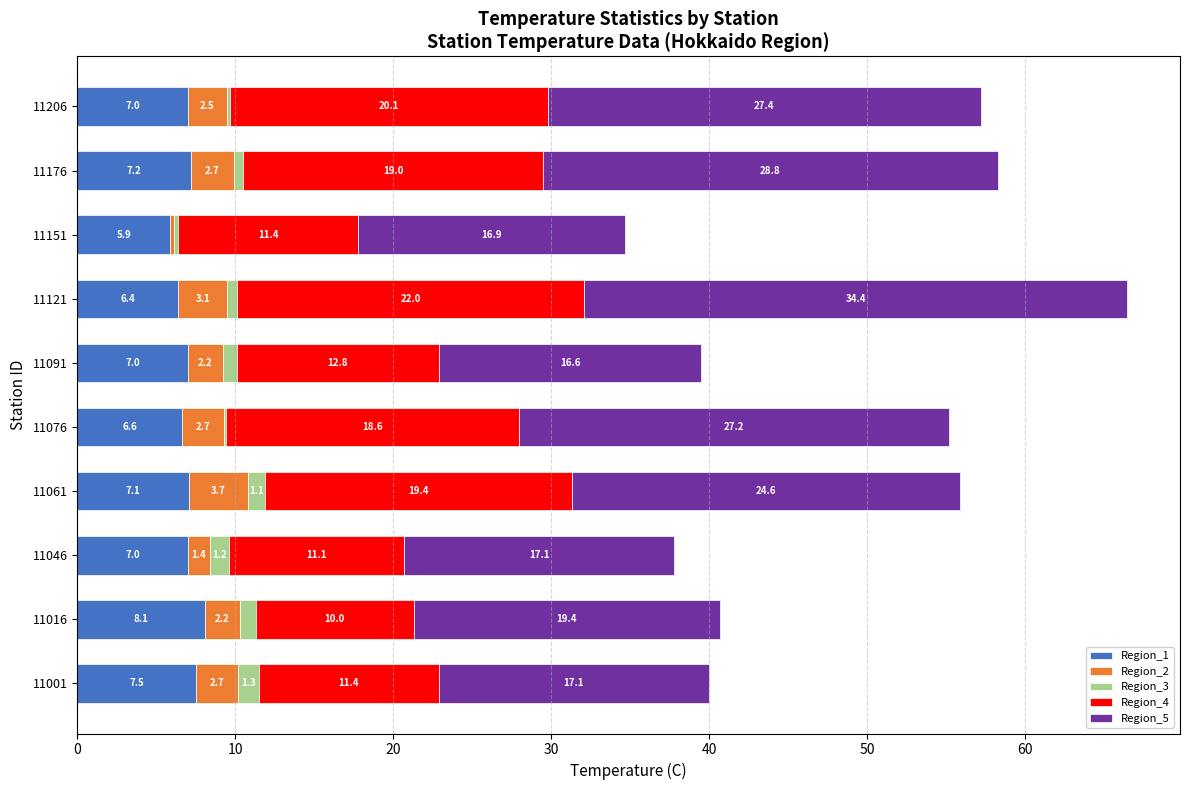

True or false: Region_1 has a value of 7.0 at 11206.

True